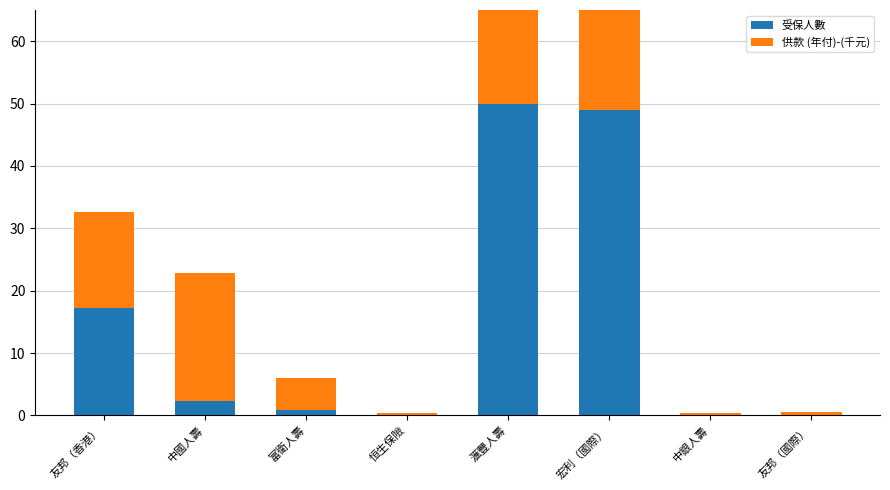

What is the value of the 供款 (年付)-(千元) bar at the 3rd from the left?

5.0